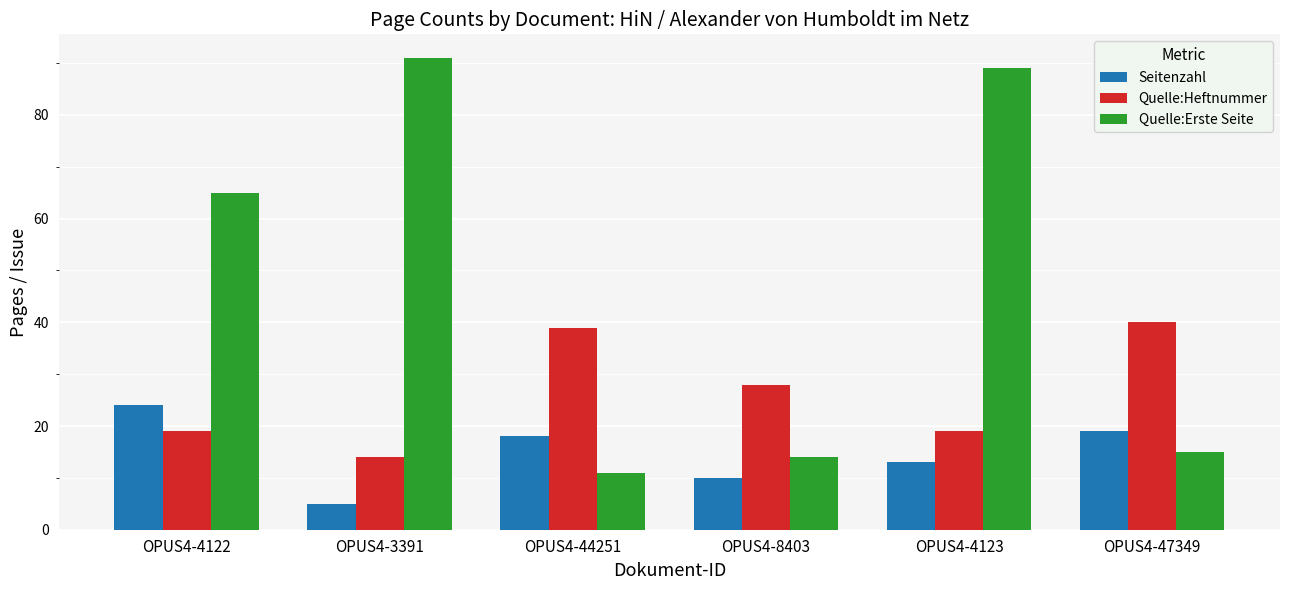

Are the bars horizontal?

No